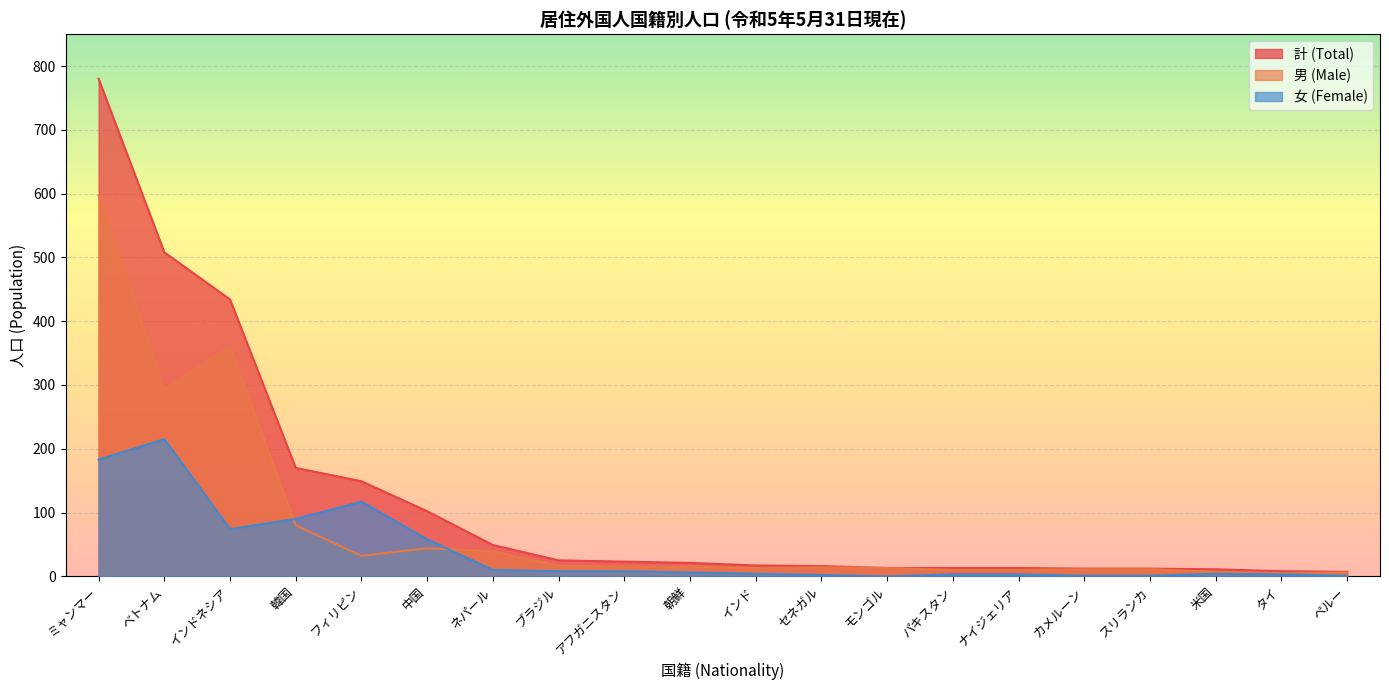

Rank the series at インド from highest to lowest value.

計 (Total), 男 (Male), 女 (Female)